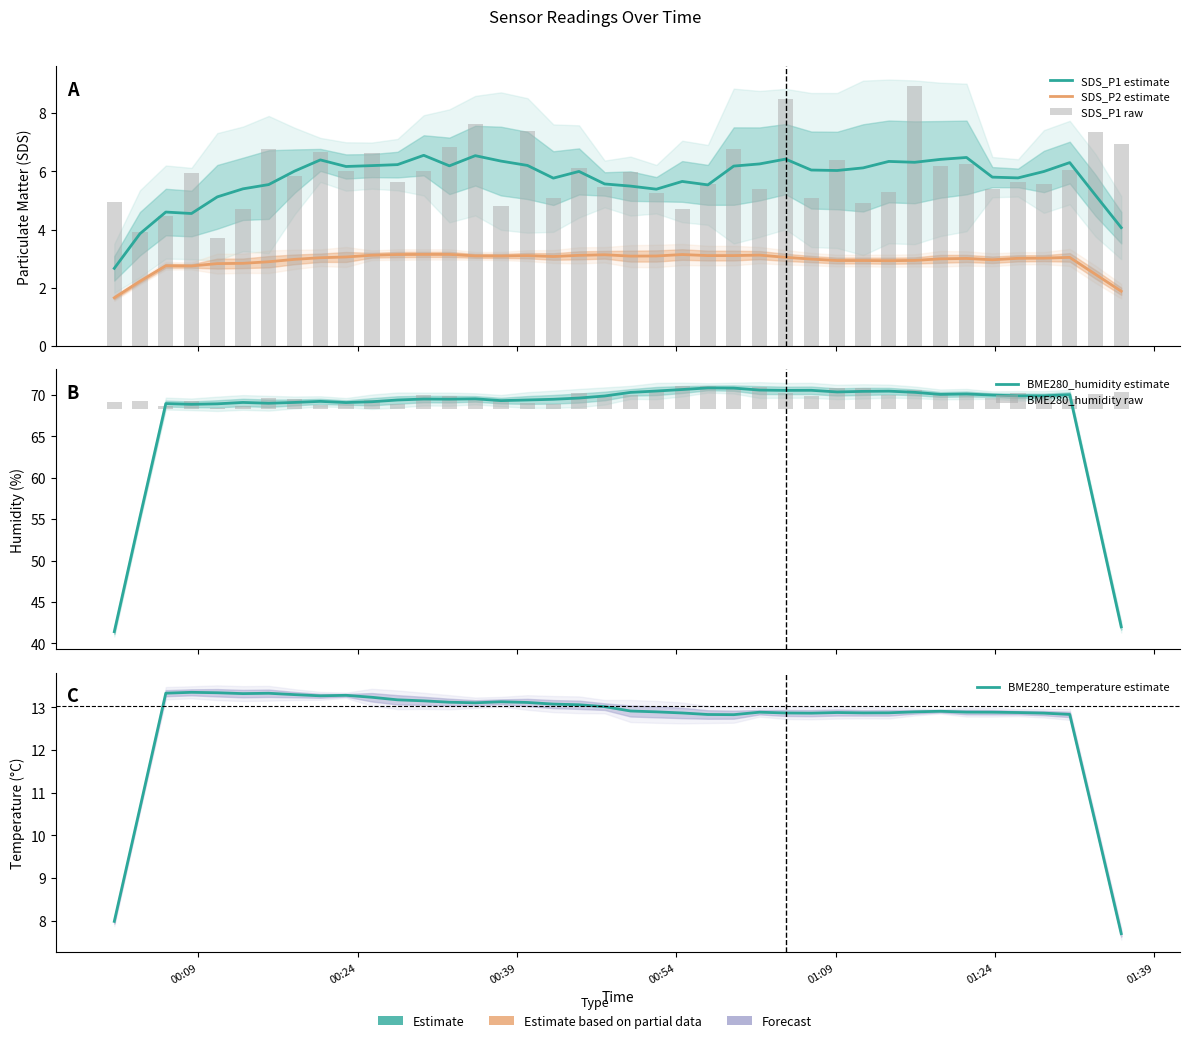

What is the lowest value of the SDS_P1 estimate series?

2.7